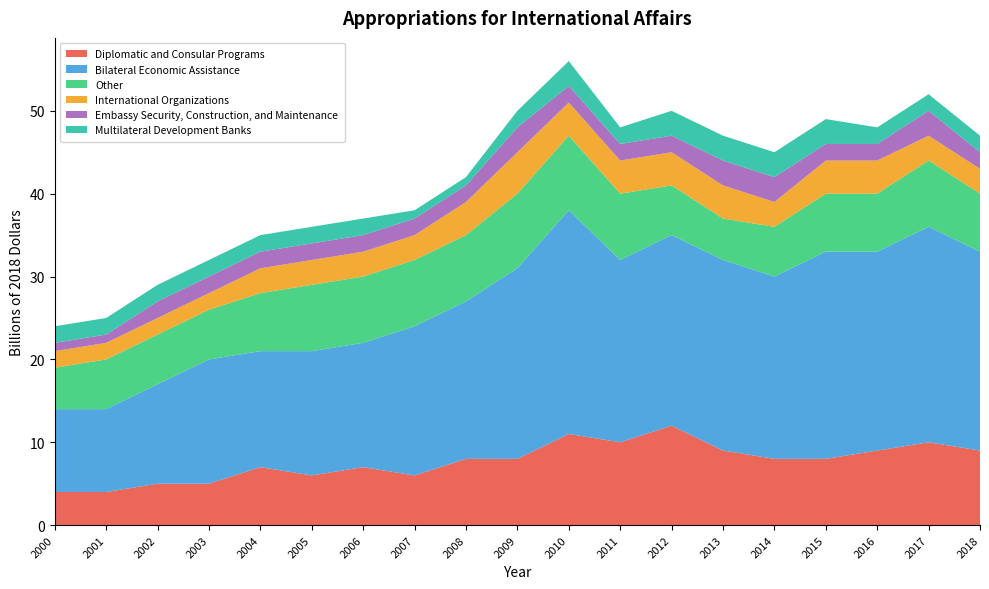

Reading left to right, extract all data points from this chart.

Diplomatic and Consular Programs: 2000=4	2001=4	2002=5	2003=5	2004=7	2005=6	2006=7	2007=6	2008=8	2009=8	2010=11	2011=10	2012=12	2013=9	2014=8	2015=8	2016=9	2017=10	2018=9
Bilateral Economic Assistance: 2000=10	2001=10	2002=12	2003=15	2004=14	2005=15	2006=15	2007=18	2008=19	2009=23	2010=27	2011=22	2012=23	2013=23	2014=22	2015=25	2016=24	2017=26	2018=24
Other: 2000=5	2001=6	2002=6	2003=6	2004=7	2005=8	2006=8	2007=8	2008=8	2009=9	2010=9	2011=8	2012=6	2013=5	2014=6	2015=7	2016=7	2017=8	2018=7
International Organizations: 2000=2	2001=2	2002=2	2003=2	2004=3	2005=3	2006=3	2007=3	2008=4	2009=5	2010=4	2011=4	2012=4	2013=4	2014=3	2015=4	2016=4	2017=3	2018=3
Embassy Security, Construction, and Maintenance: 2000=1	2001=1	2002=2	2003=2	2004=2	2005=2	2006=2	2007=2	2008=2	2009=3	2010=2	2011=2	2012=2	2013=3	2014=3	2015=2	2016=2	2017=3	2018=2
Multilateral Development Banks: 2000=2	2001=2	2002=2	2003=2	2004=2	2005=2	2006=2	2007=1	2008=1	2009=2	2010=3	2011=2	2012=3	2013=3	2014=3	2015=3	2016=2	2017=2	2018=2